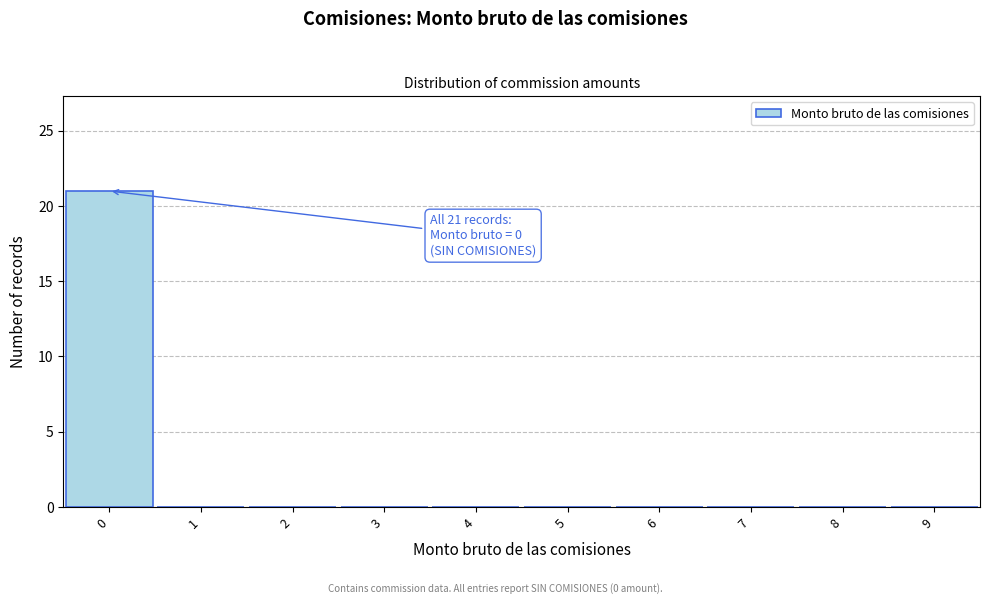

Which range on the x-axis has the tallest bar?

-0.5 to 0.5